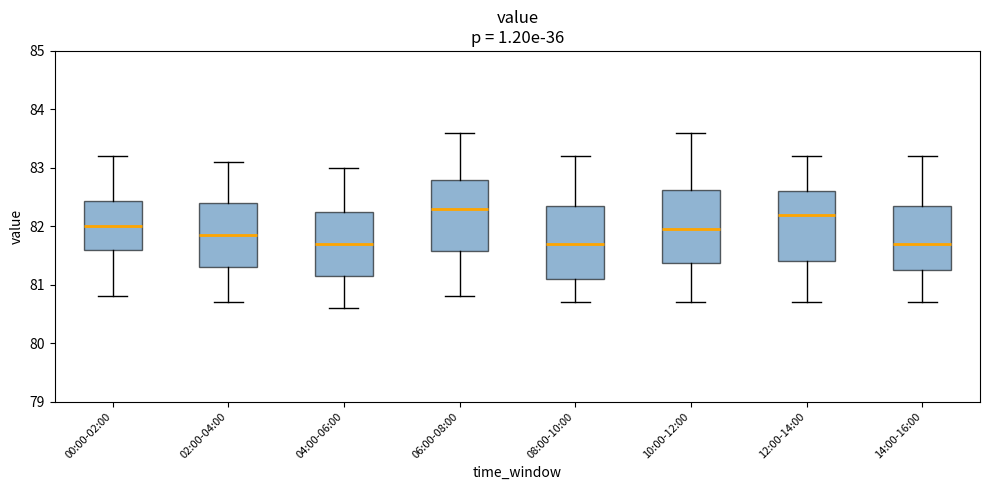

Where does the upper whisker of the box for 14:00-16:00 end on the y-axis? The values are not printed on the chart, so give them approximately, as read against the axis.

83.2